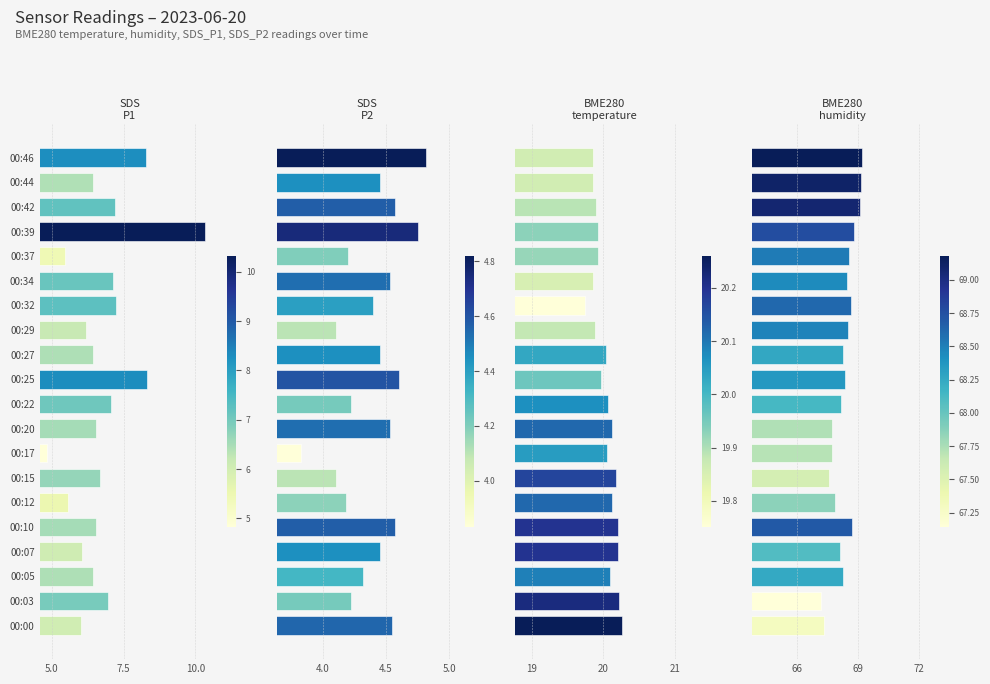

Reading left to right, list all the values displayed in this chart.

SDS_P1: 6.0	7.0	6.5	6.0	6.5	5.5	6.7	4.8	6.5	7.1	8.3	6.5	6.2	7.2	7.1	5.5	10.3	7.2	6.4	8.3
SDS_P2: 4.5	4.2	4.3	4.5	4.6	4.2	4.1	3.8	4.5	4.2	4.6	4.5	4.1	4.4	4.5	4.2	4.8	4.6	4.5	4.8
BME280_temperature: 20.3	20.2	20.1	20.2	20.2	20.1	20.2	20.1	20.1	20.1	20.0	20.0	19.9	19.8	19.9	19.9	19.9	19.9	19.9	19.9
BME280_humidity: 67.3	67.1	68.2	68.1	68.7	67.9	67.6	67.7	67.7	68.1	68.4	68.3	68.5	68.6	68.4	68.5	68.8	69.1	69.1	69.2